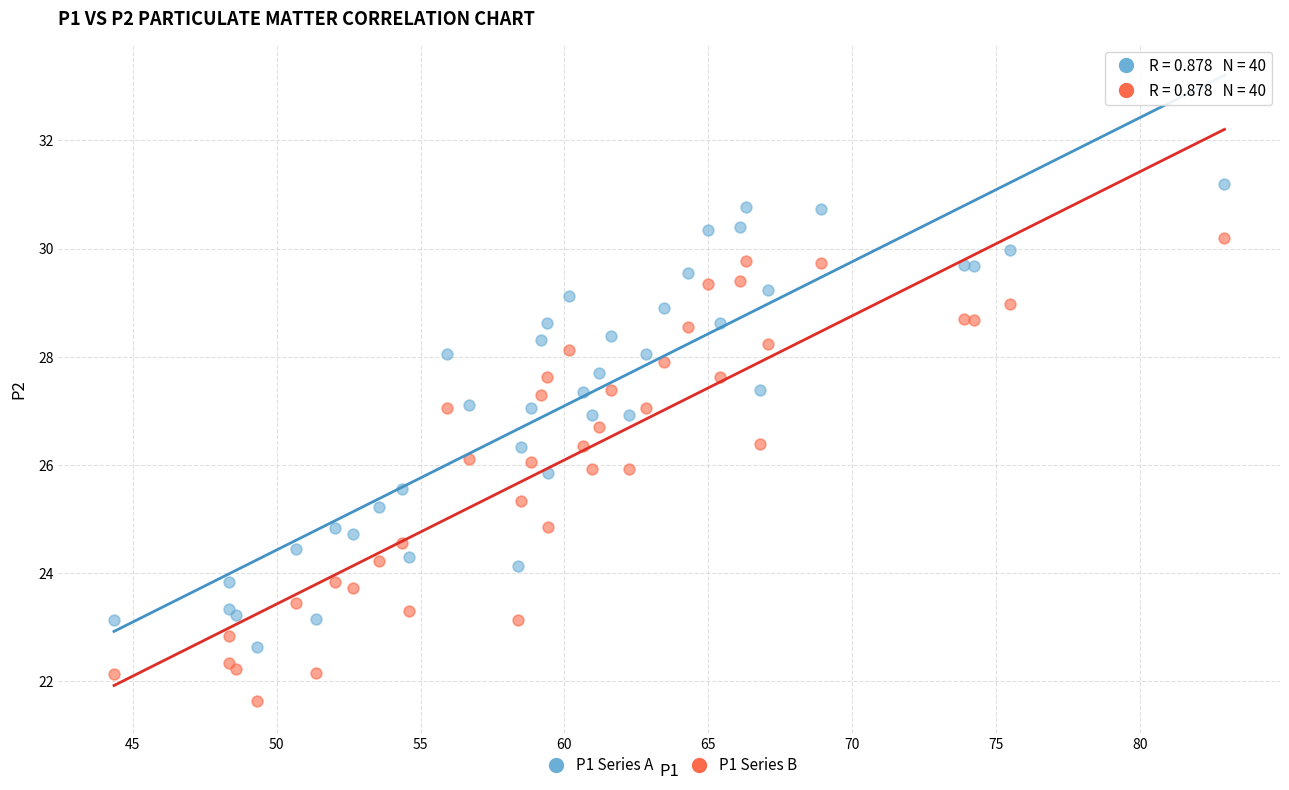

Which series reaches the maximum Y coordinate?

P1 Series A